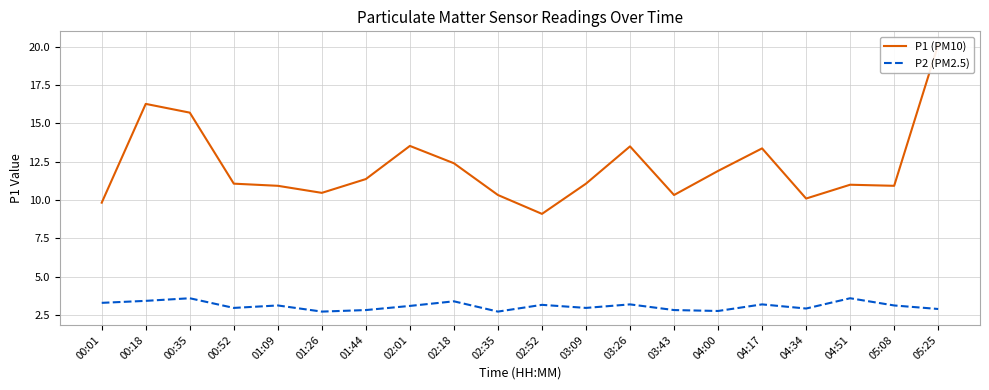

True or false: P1 (PM10) has a value of 20.1 at 05:25.

True